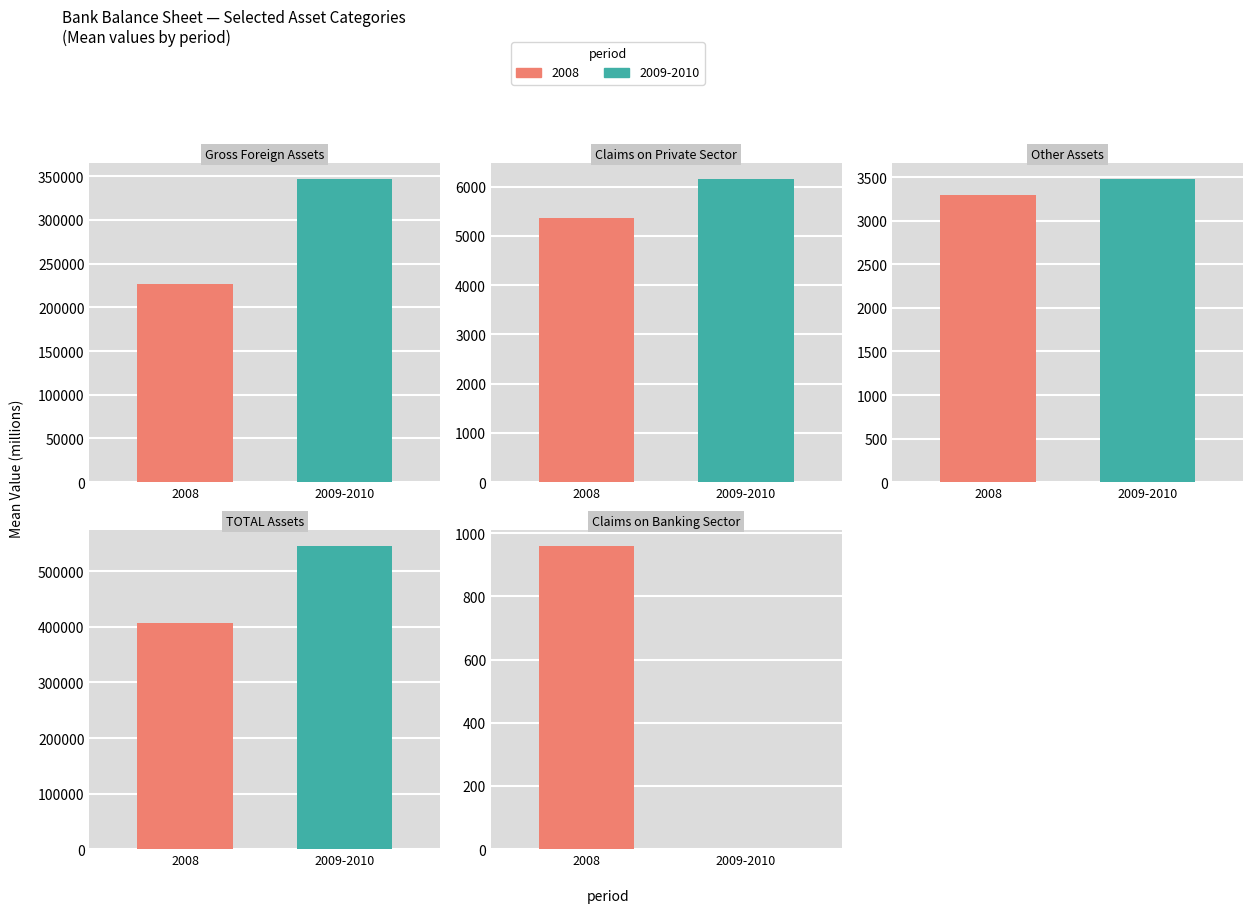

Are the bars grouped side by side (vs. stacked)?

Yes